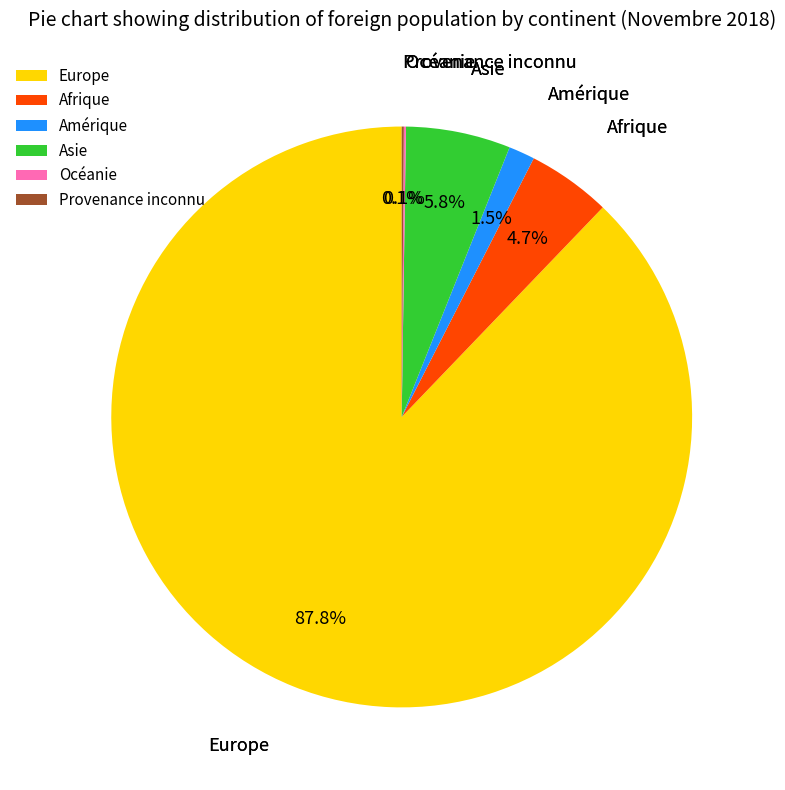

To the nearest percent, what is the average slice percentage?

17%